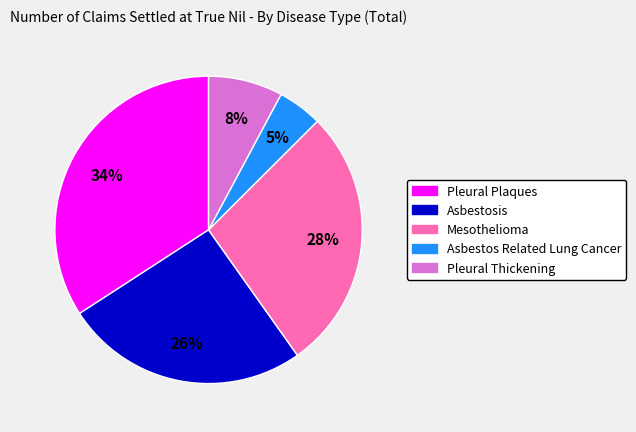

The Pleural Plaques slice represents 28% of the pie. True or false?

False